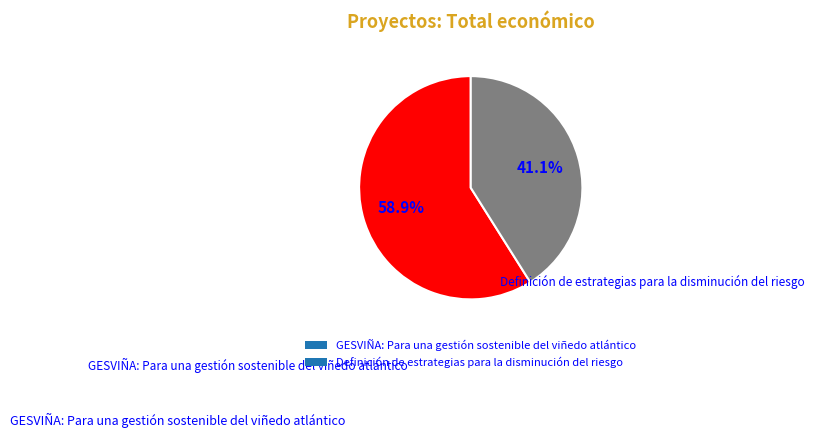

How many slices are in this pie chart?

2